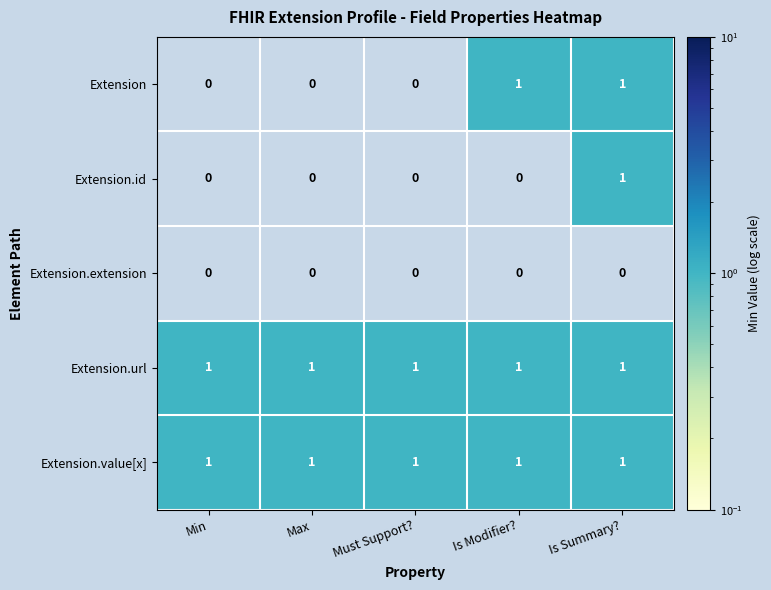

Is it true that Extension.url equals 1 at Min?

True